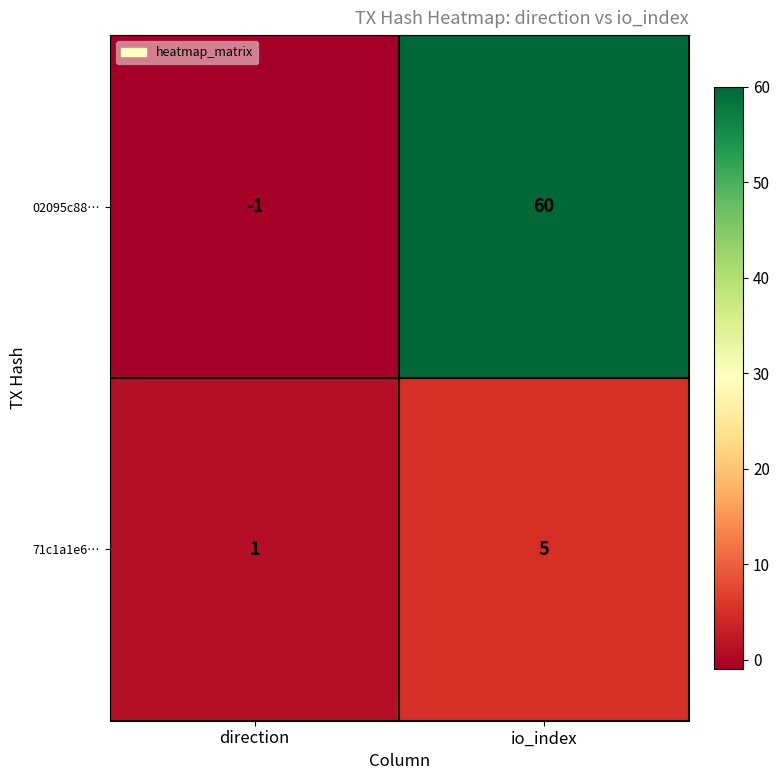

The 02095c88… series shows 60 at io_index. True or false?

True